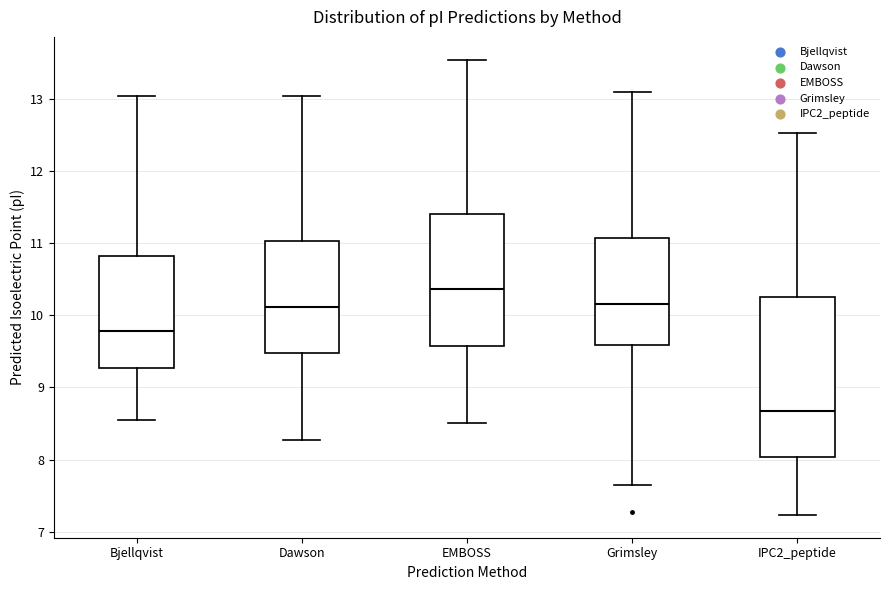

Reading left to right, transcribe this box plot: for each box, give where its median line is, the range the box spans, and where its two whiskers end, as read against the y-axis. The values are not printed on the chart, so give them approximately, as read against the axis.

Bjellqvist: median 9.8, box 9.3 to 10.8, whiskers 8.6 to 13.0
Dawson: median 10.1, box 9.5 to 11.0, whiskers 8.3 to 13.0
EMBOSS: median 10.4, box 9.6 to 11.4, whiskers 8.5 to 13.5
Grimsley: median 10.2, box 9.6 to 11.1, whiskers 7.6 to 13.1
IPC2_peptide: median 8.7, box 8.0 to 10.3, whiskers 7.2 to 12.5